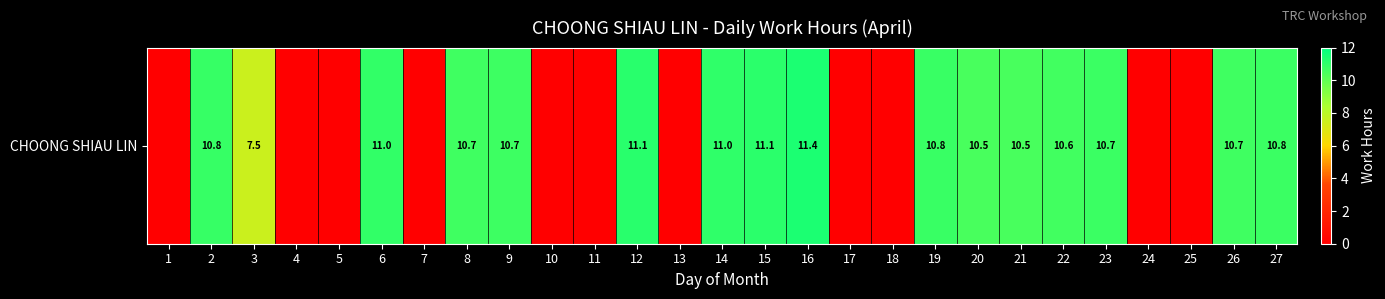

What is the change in value from 14 to 27?

-0.2